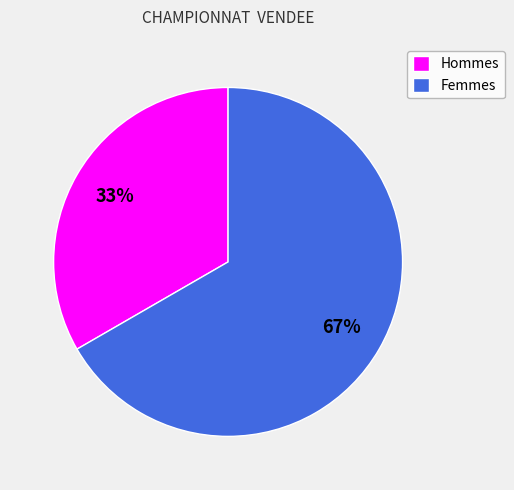

Which has a higher value, Hommes or Femmes?

Femmes